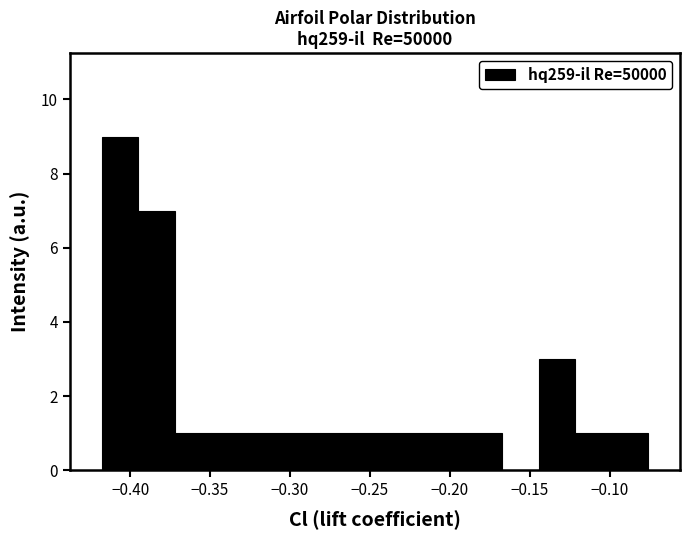

Reading left to right, list every bar in this chart as the range it spans on the x-axis followed by its height. Neither the bar edges nor the heights are printed on the chart, so give them approximately, as read against the axes.

-0.420 to -0.395: 9
-0.395 to -0.370: 7
-0.370 to -0.350: 1
-0.350 to -0.325: 1
-0.325 to -0.305: 1
-0.305 to -0.280: 1
-0.280 to -0.260: 1
-0.260 to -0.235: 1
-0.235 to -0.215: 1
-0.215 to -0.190: 1
-0.190 to -0.165: 1
-0.165 to -0.145: 0
-0.145 to -0.120: 3
-0.120 to -0.100: 1
-0.100 to -0.075: 1